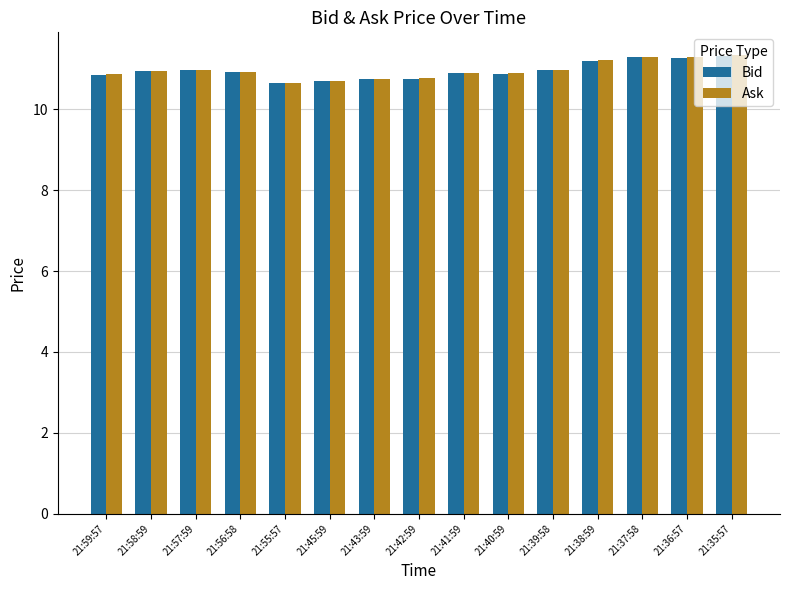

What is the sum of all Ask values?

164.6